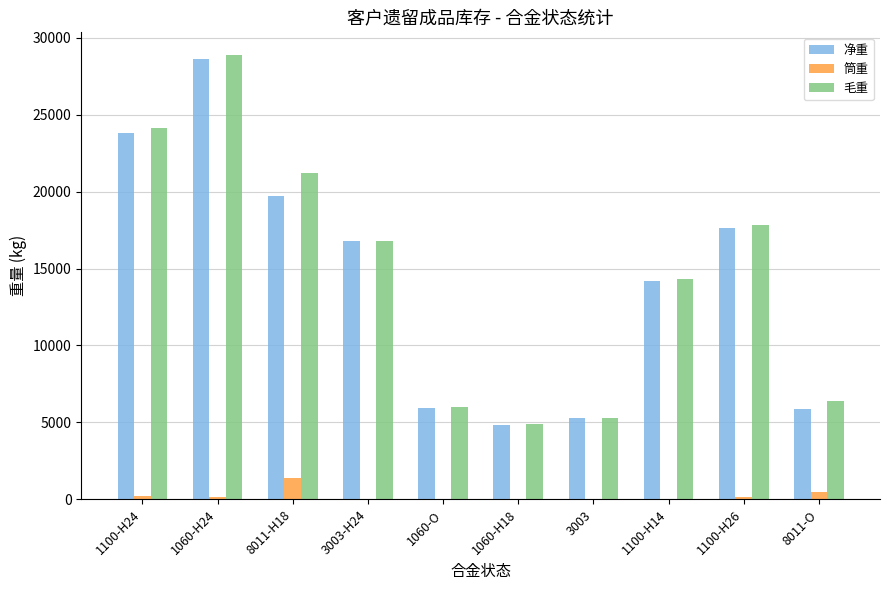

Which series changed the most between 1100-H24 and 8011-O?

净重